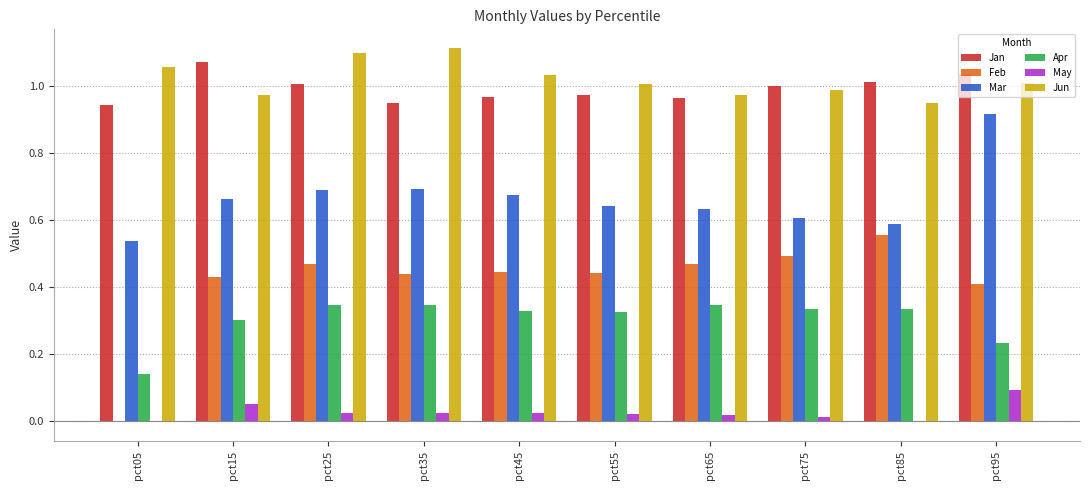

How many data points does each series have?

10